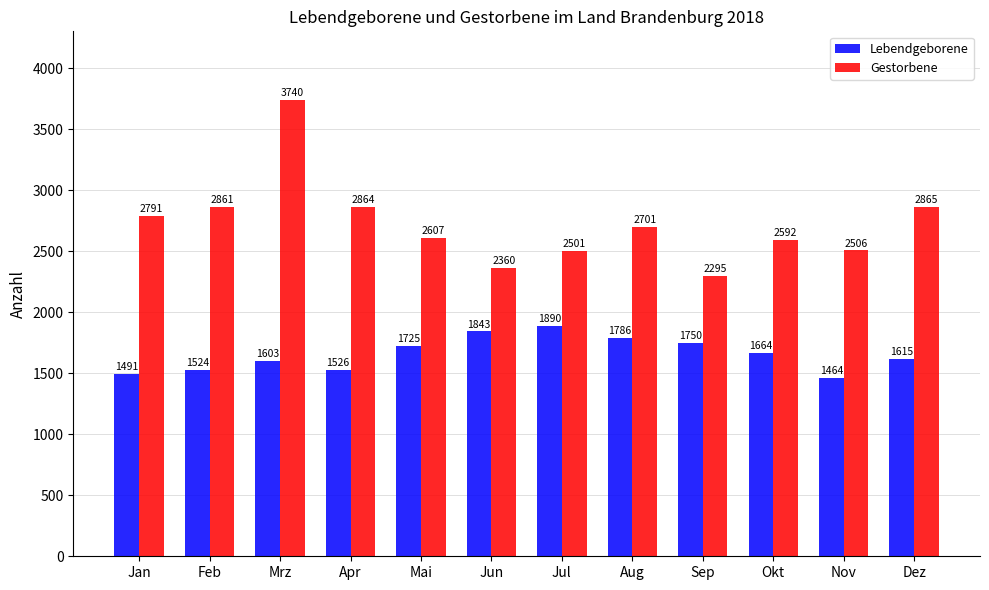

What is the difference between the maximum and minimum values in the Lebendgeborene series?

426